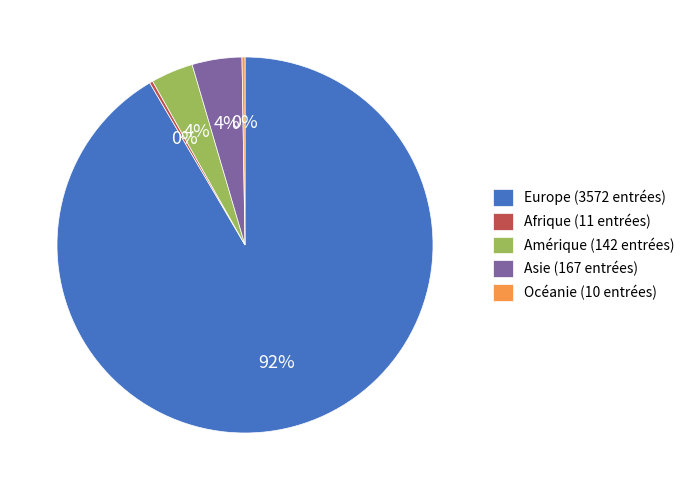

Is there a majority slice in this chart?

Yes